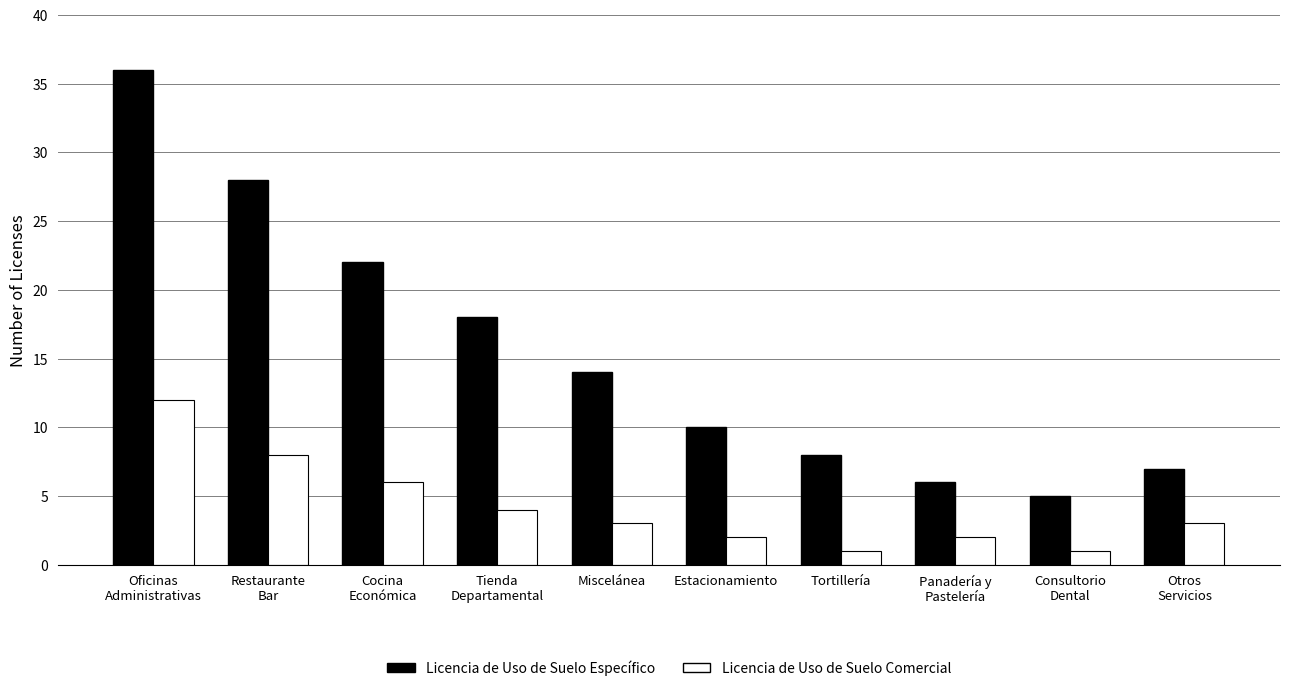

What is the label of the 10th bar from the left?

Otros
Servicios